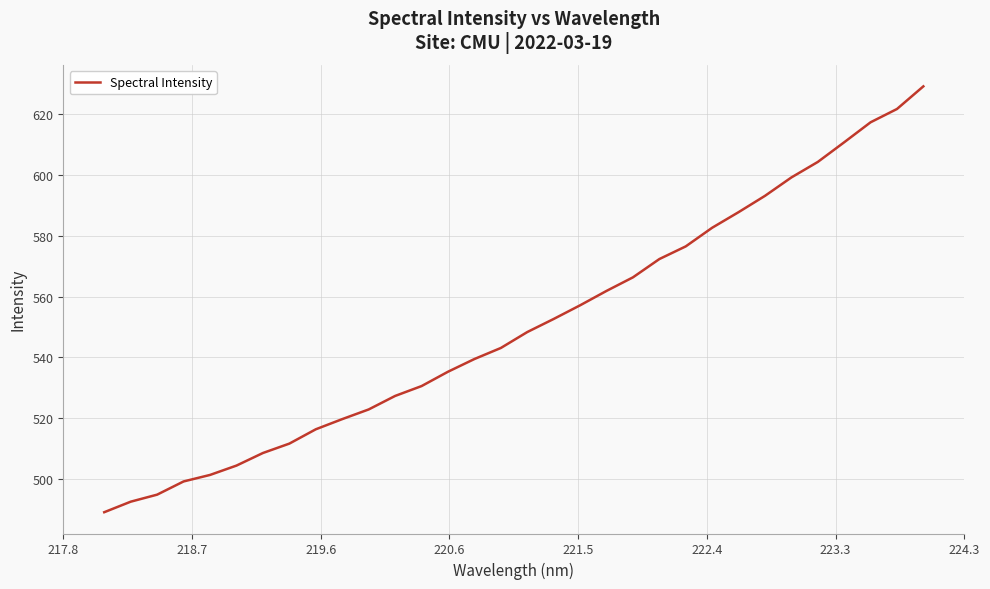

What is the difference between the maximum and minimum values?

140.3